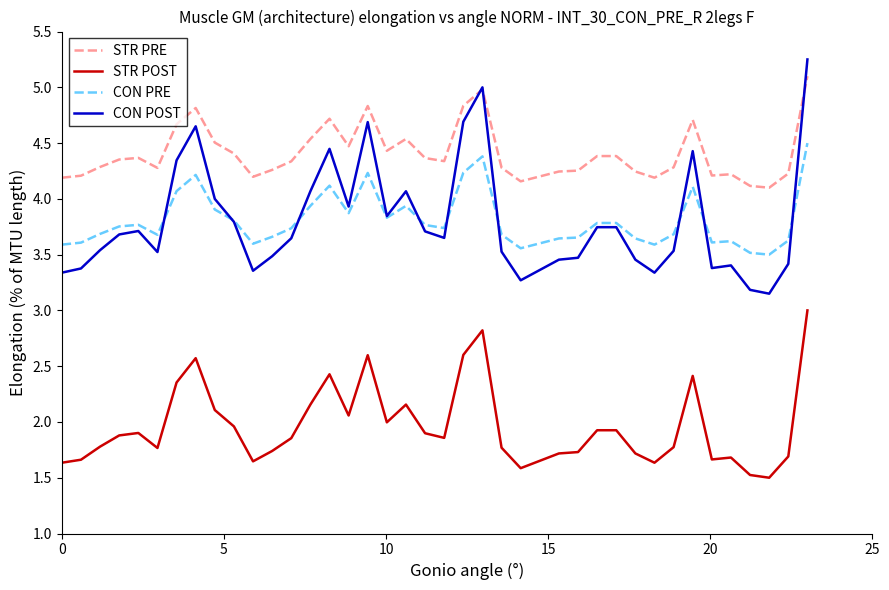

True or false: STR PRE and CON PRE intersect in this chart.

False